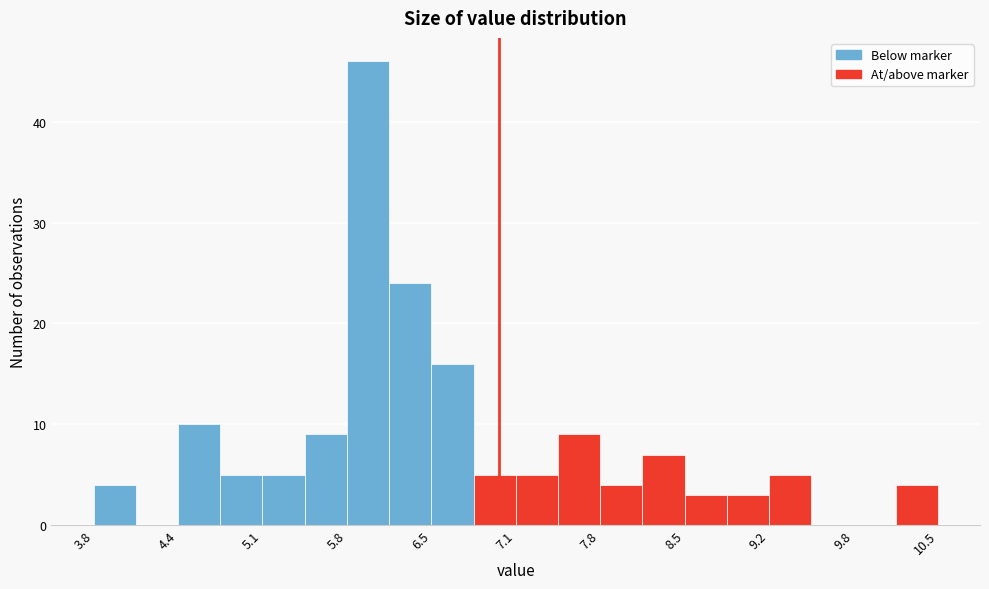

Read against the x-axis, roughly where is the centre of the tallest bar?

6.0